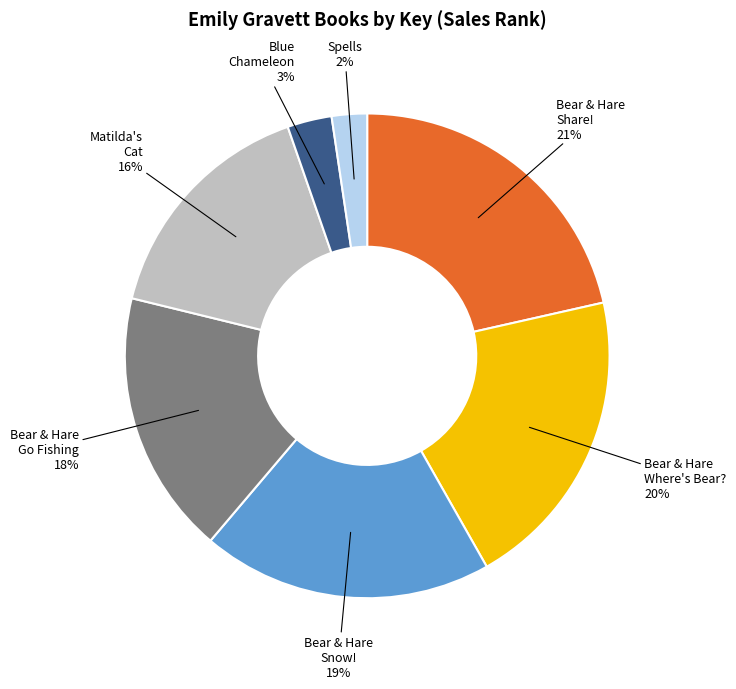

Is Bear & Hare Snow! the majority of the pie?

No